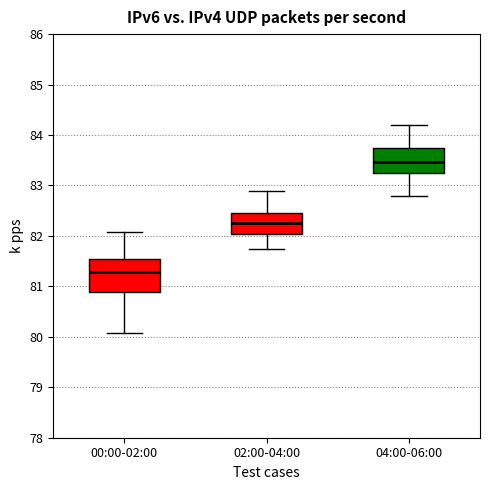

Which box has the highest median line?

04:00-06:00